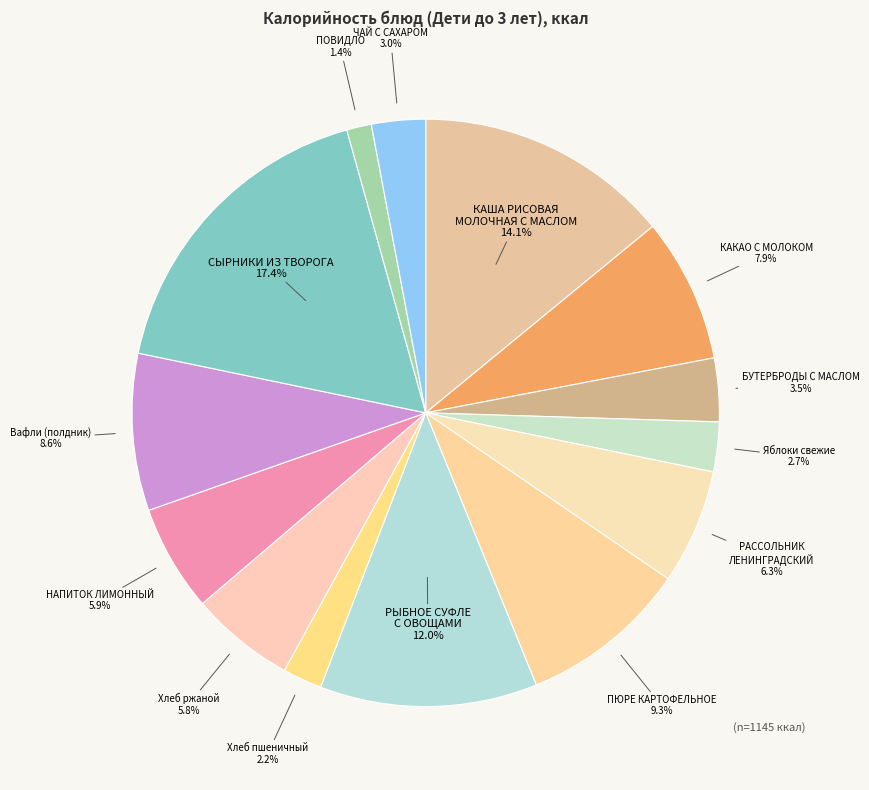

How much of the chart is everything except ЧАЙ С САХАРОМ?

97.0%